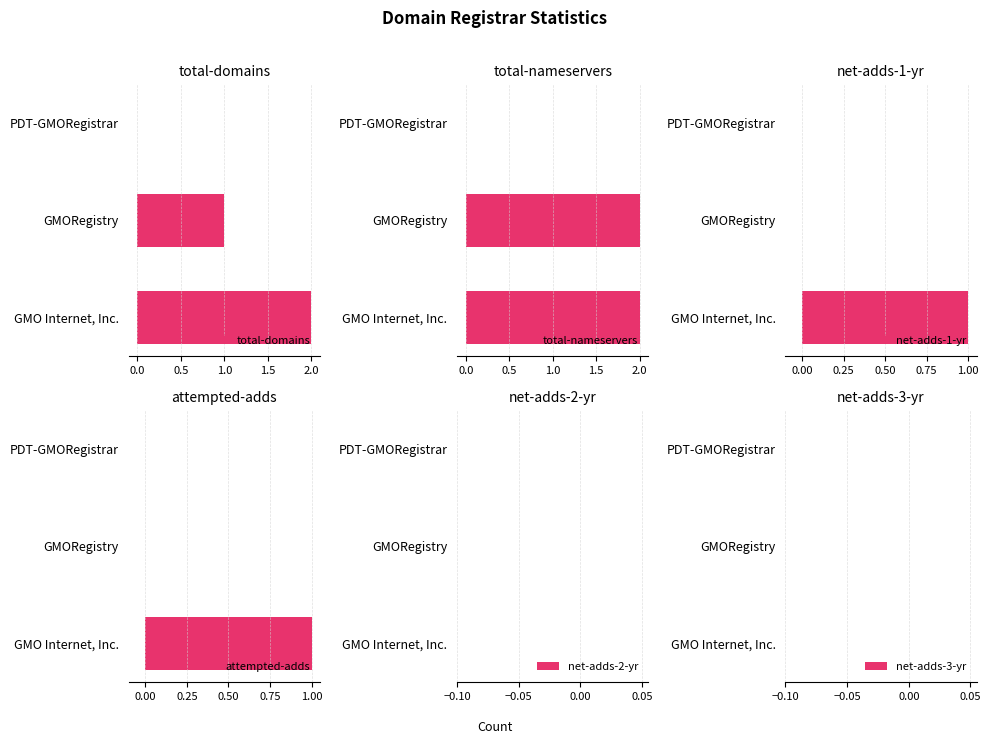

True or false: total-domains has a value of 2 at GMO Internet, Inc..

True